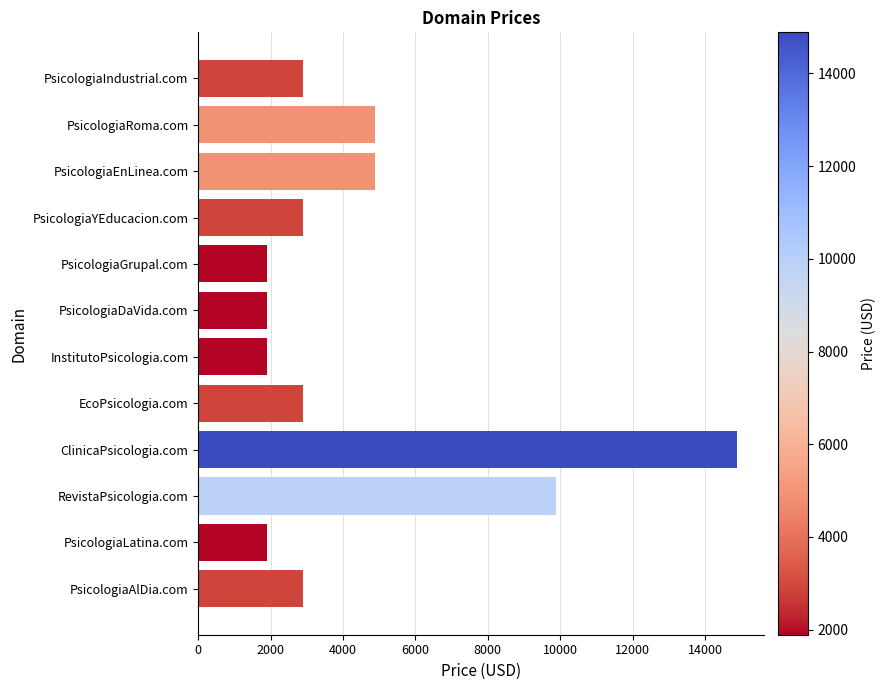

What is the ratio of the value at PsicologiaDaVida.com to the value at PsicologiaEnLinea.com?

0.4